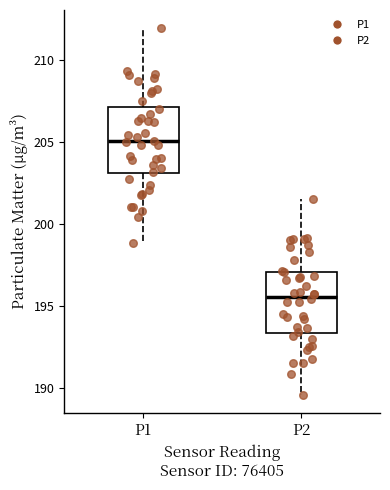

Reading left to right, transcribe this box plot: for each box, give where its median line is, the range the box spans, and where its two whiskers end, as read against the y-axis. The values are not printed on the chart, so give them approximately, as read against the axis.

P1: median 205.0, box 203.0 to 207.0, whiskers 199.0 to 212.0
P2: median 195.5, box 193.5 to 197.0, whiskers 189.5 to 201.5